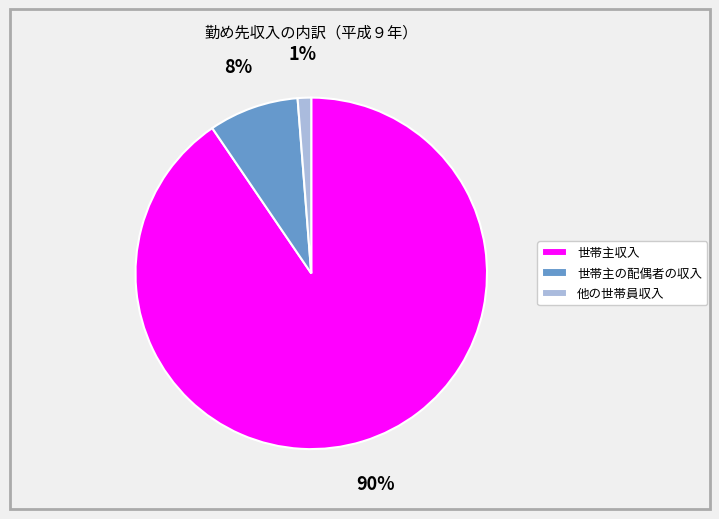

What percentage is the 世帯主の配偶者の収入 slice, to the nearest percent?

8%